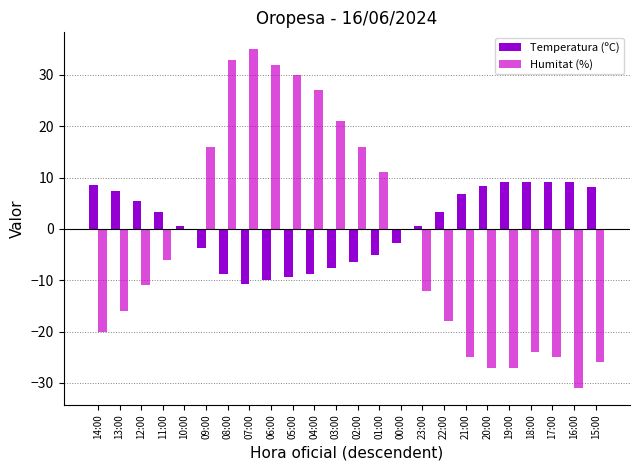

What is the total value across all series at 01:00?

6.0